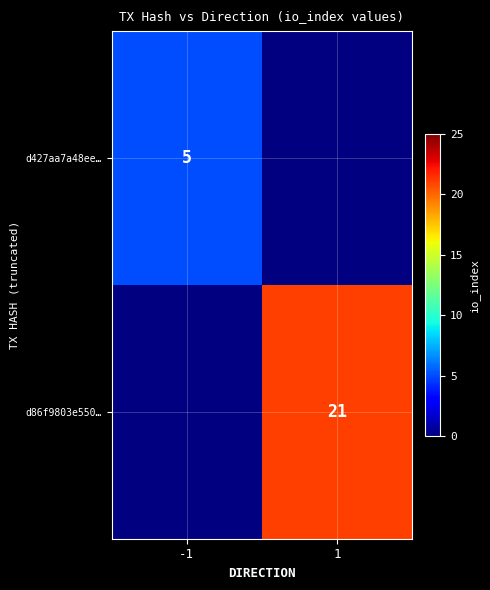

The value of d427aa7a48ee… at -1 is 7. True or false?

False